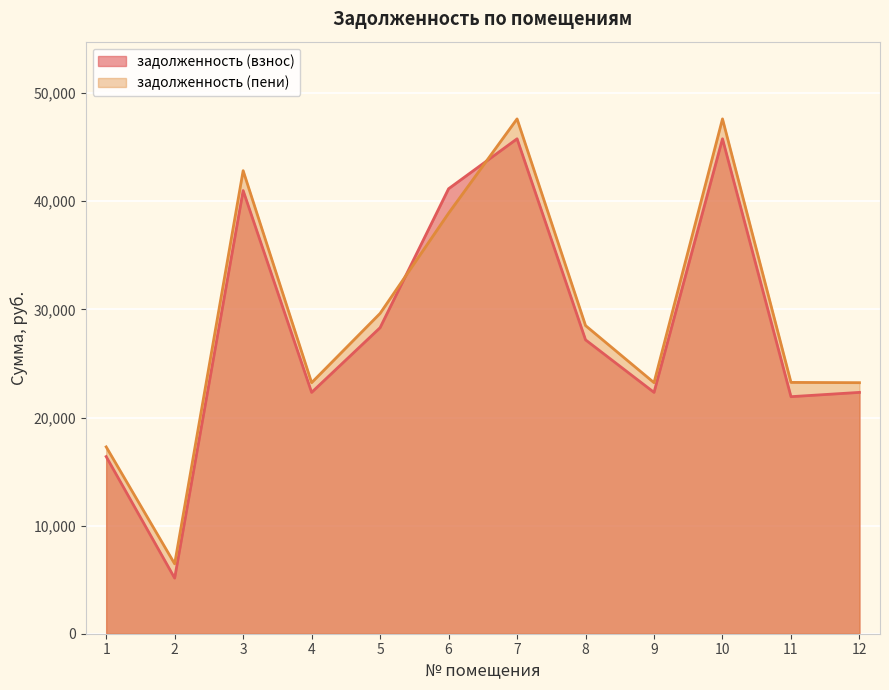

What is the value of the задолженность (пени) point at the 1st from the left?

17282.0